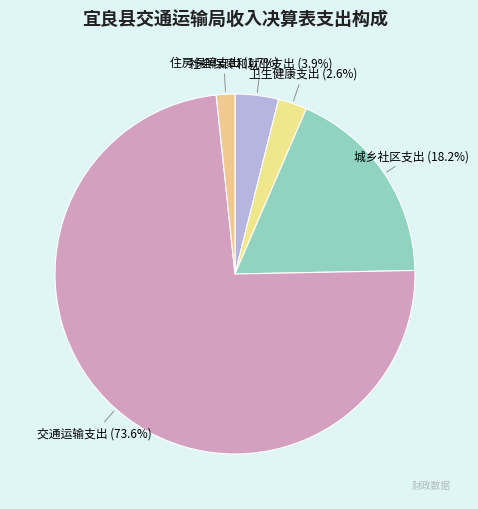

Between 社会保障和就业支出 and 住房保障支出, which is larger?

社会保障和就业支出